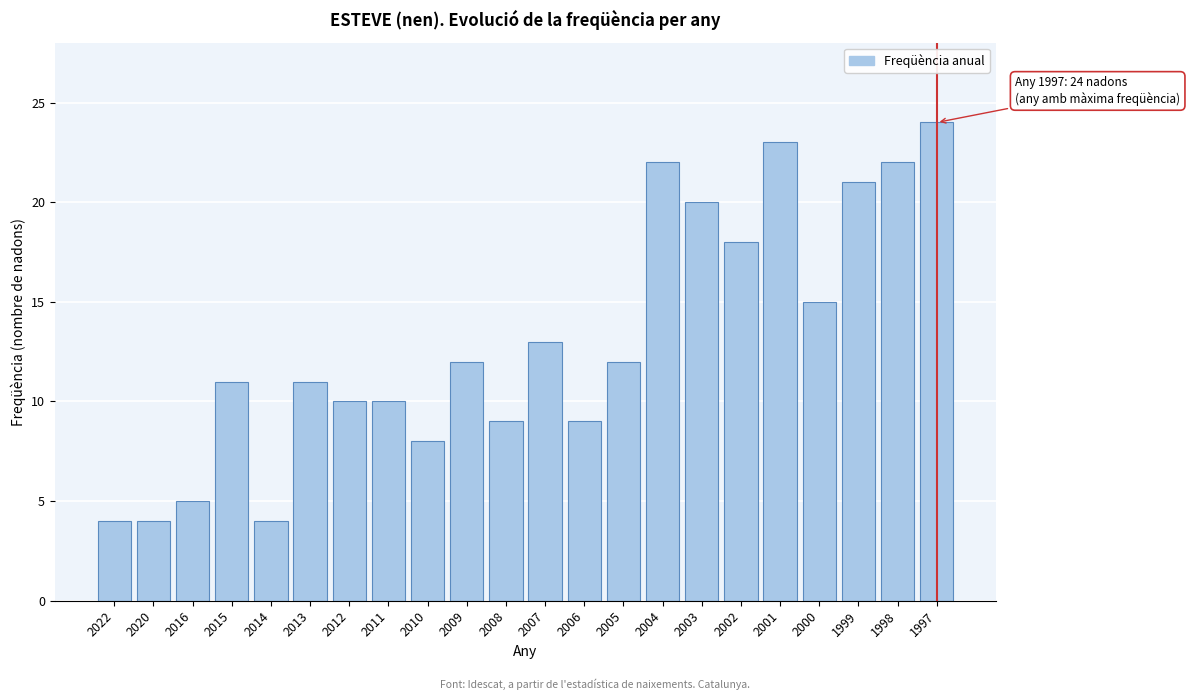

Reading right to left, what are all the values shown in this chart?

24	22	21	15	23	18	20	22	12	9	13	9	12	8	10	10	11	4	11	5	4	4